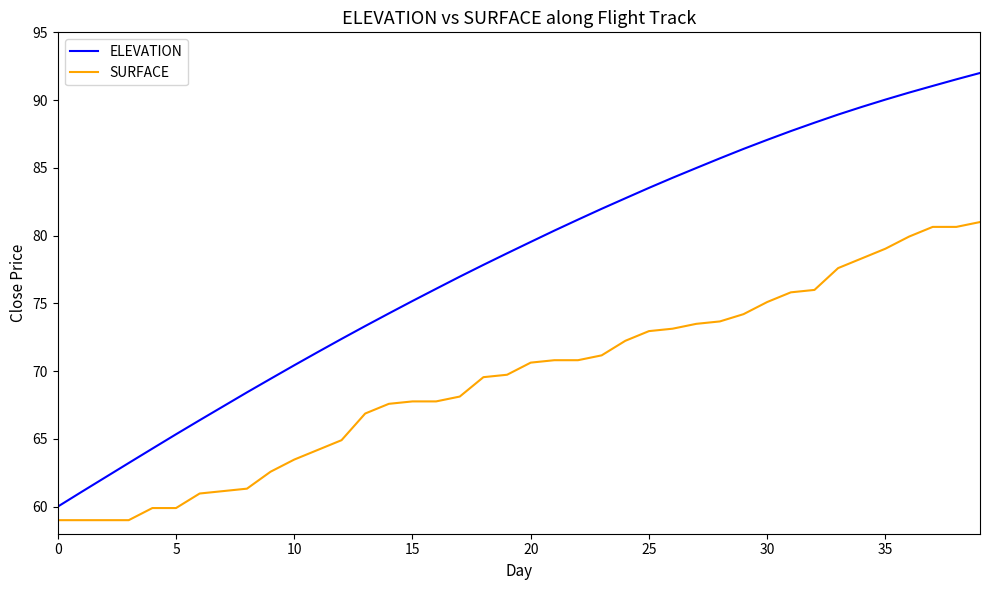

Which series has the largest range (max minus min)?

ELEVATION